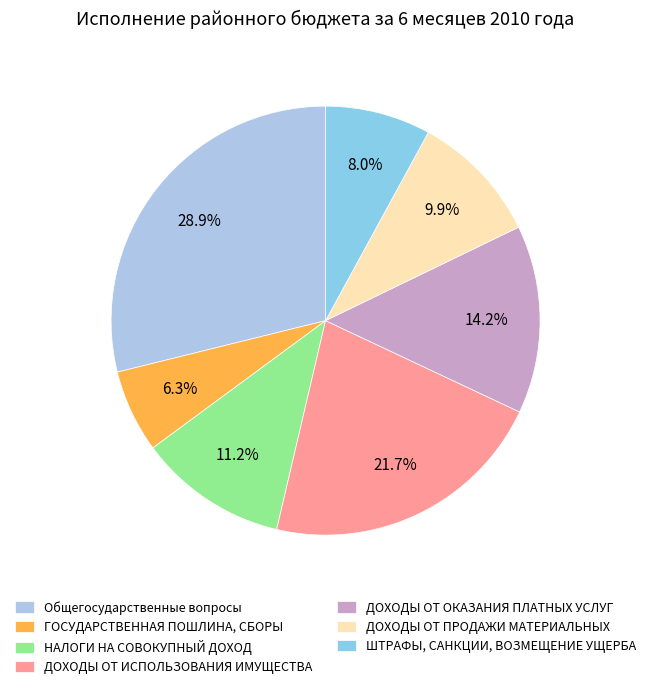

To the nearest percent, what portion does Общегосударственные вопросы represent?

29%